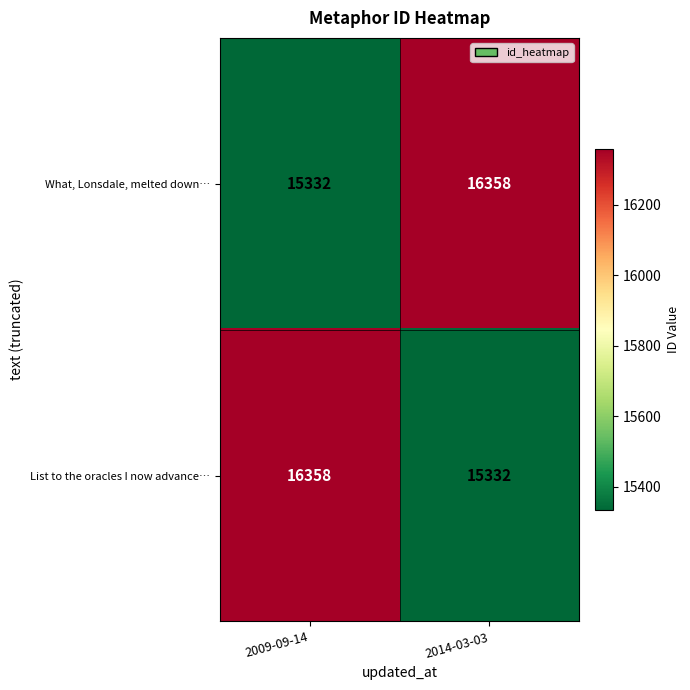

What is the spread (max minus min) of values at 2014-03-03?

1026